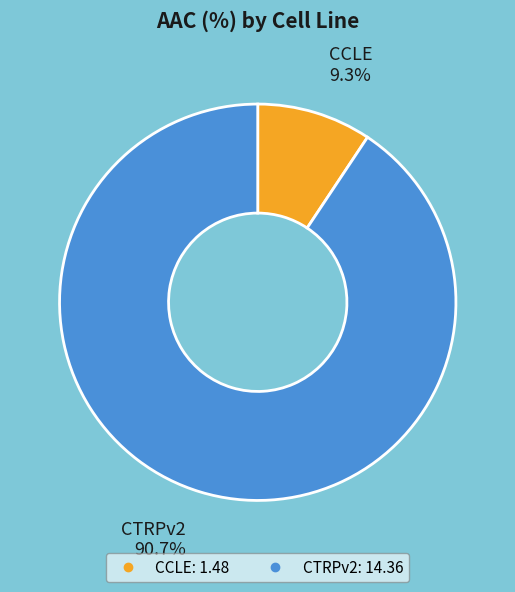

To the nearest percent, what is the combined percentage of CCLE and CTRPv2?

100%